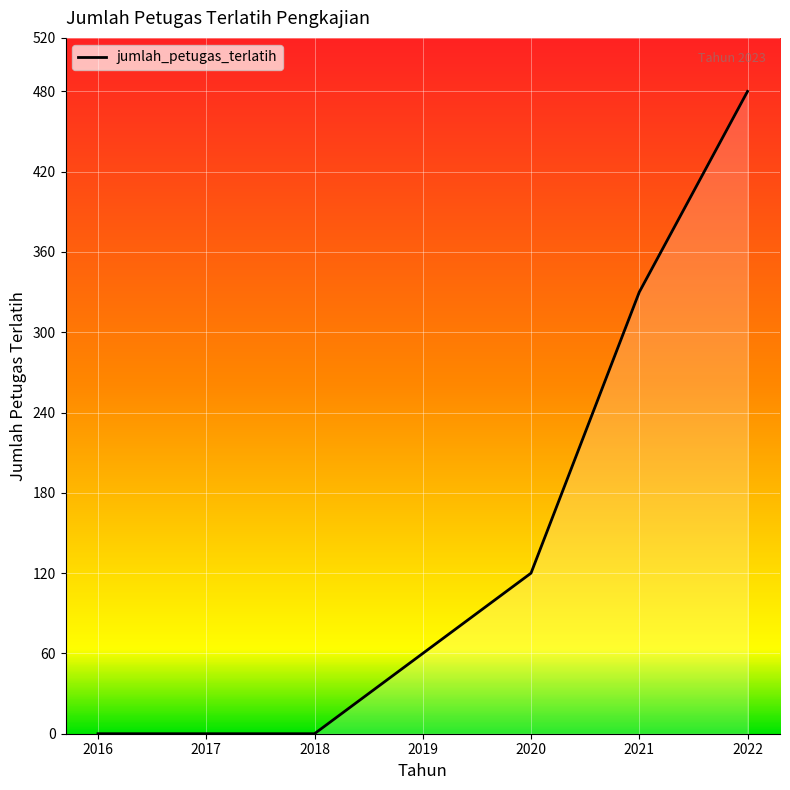

What is the maximum value shown in the chart?

480